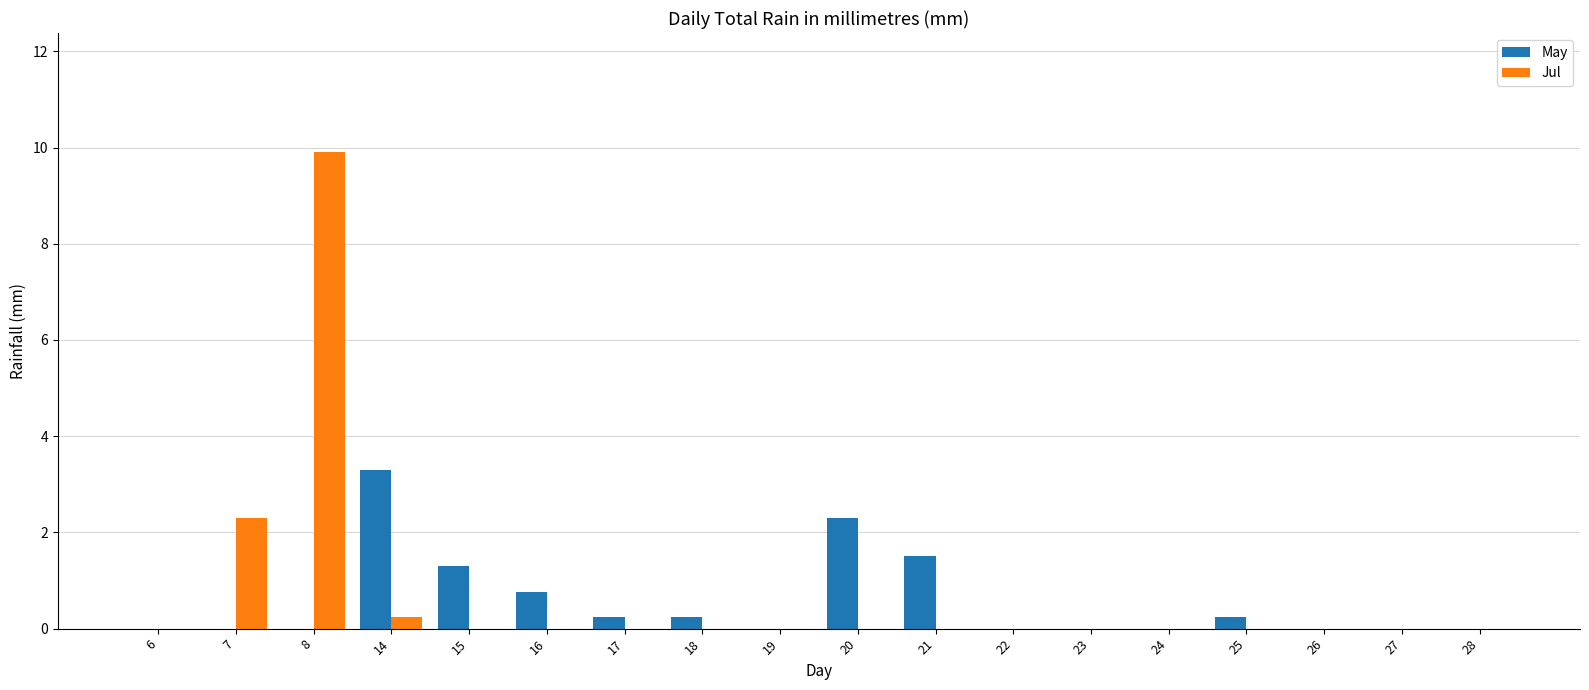

How many groups of bars are there?

18